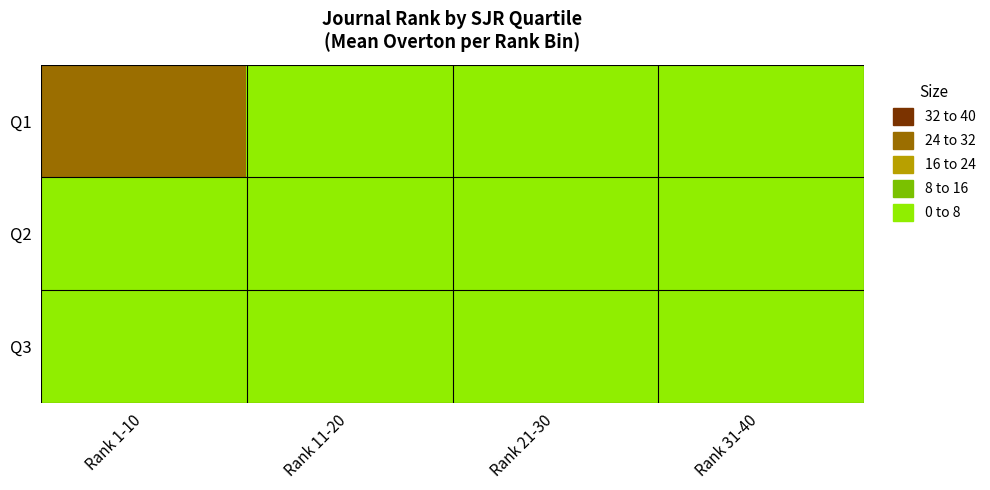

Reading left to right, what are all the values shown in this chart?

Q1: Rank 1-10=26.0	Rank 11-20=4.8	Rank 21-30=0.0	Rank 31-40=0.0
Q2: Rank 1-10=0.0	Rank 11-20=0.0	Rank 21-30=4.7	Rank 31-40=2.7
Q3: Rank 1-10=0.0	Rank 11-20=0.0	Rank 21-30=0.0	Rank 31-40=5.0